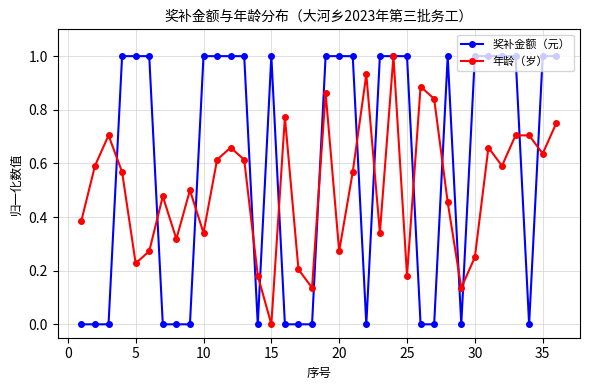

How many series are shown in this chart?

2